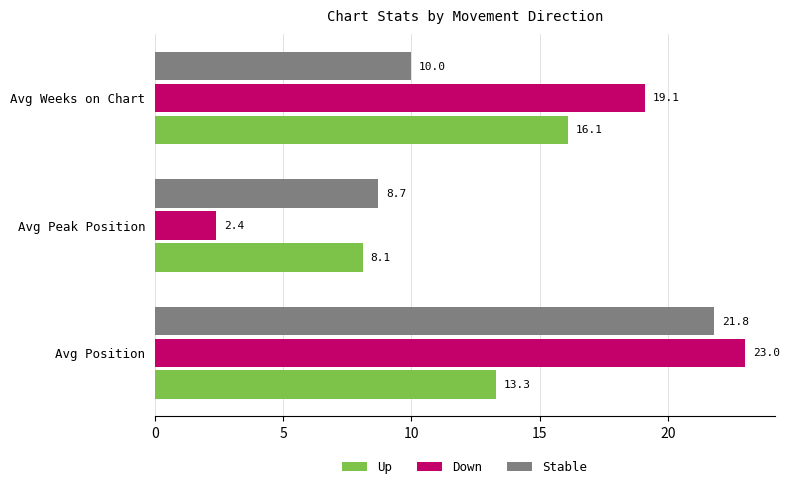

What is the difference between the highest and lowest values at Avg Position?

9.7